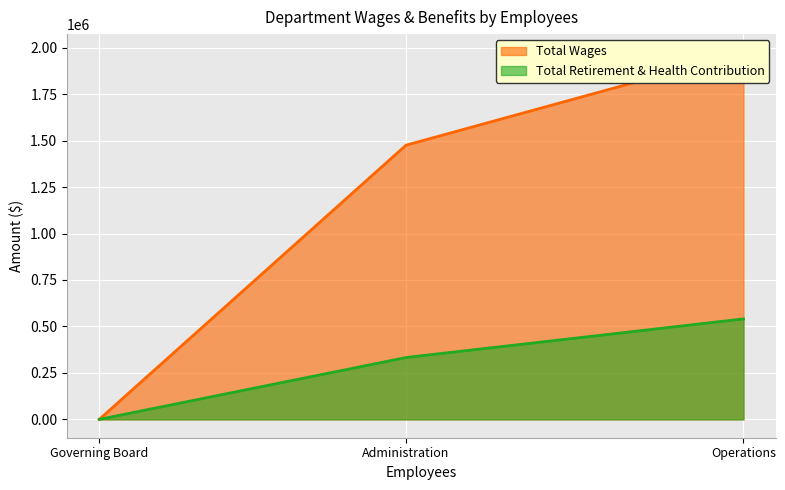

What is the sum of all Total Retirement & Health Contribution values?

873524